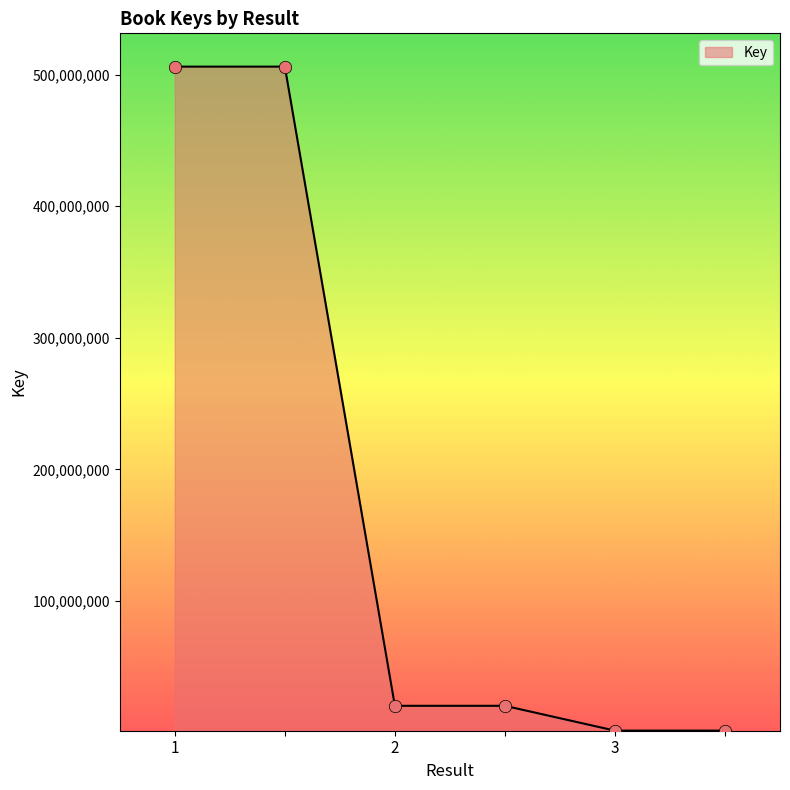

What is the maximum value shown in the chart?

506008642